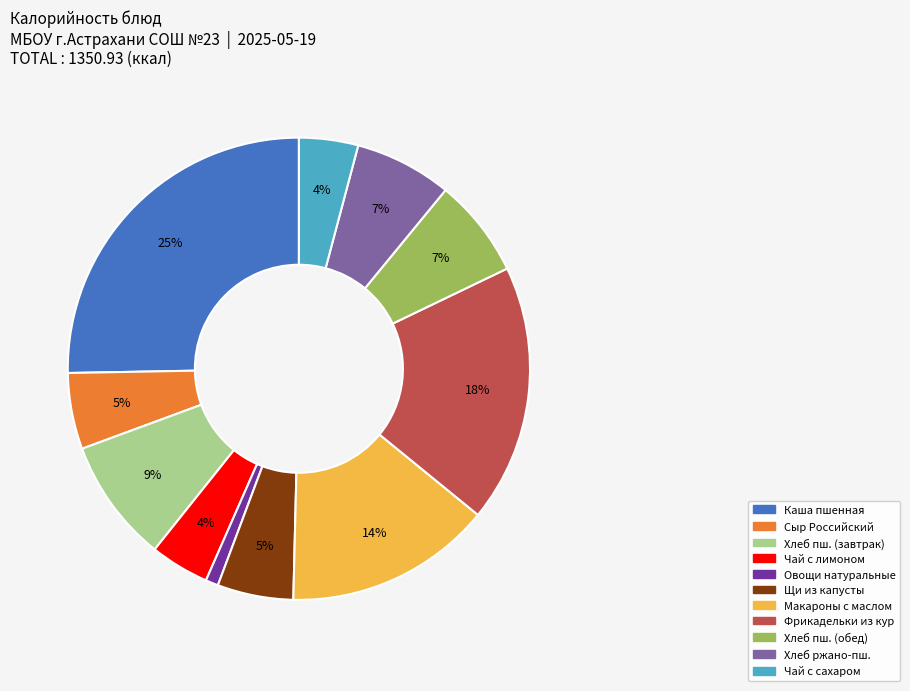

To the nearest percent, what is the average slice percentage?

9%